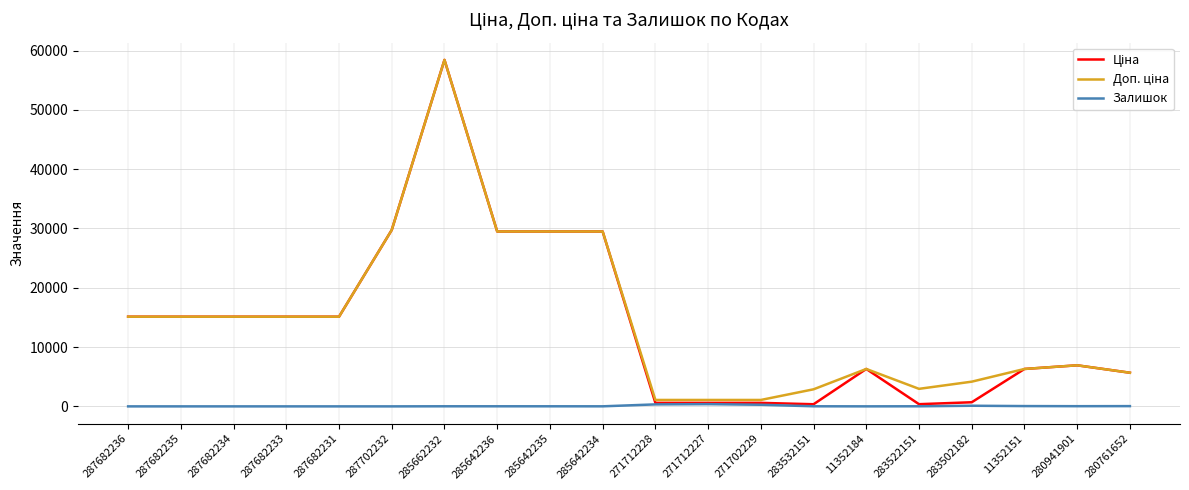

At which category is the sum across all series the highest?

285662232